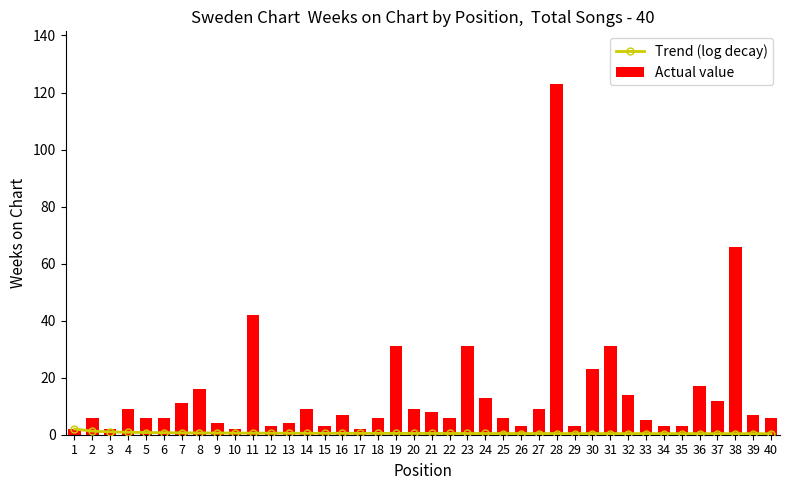

At 5, list the series in order from smallest to largest.

Trend (log decay), Actual value